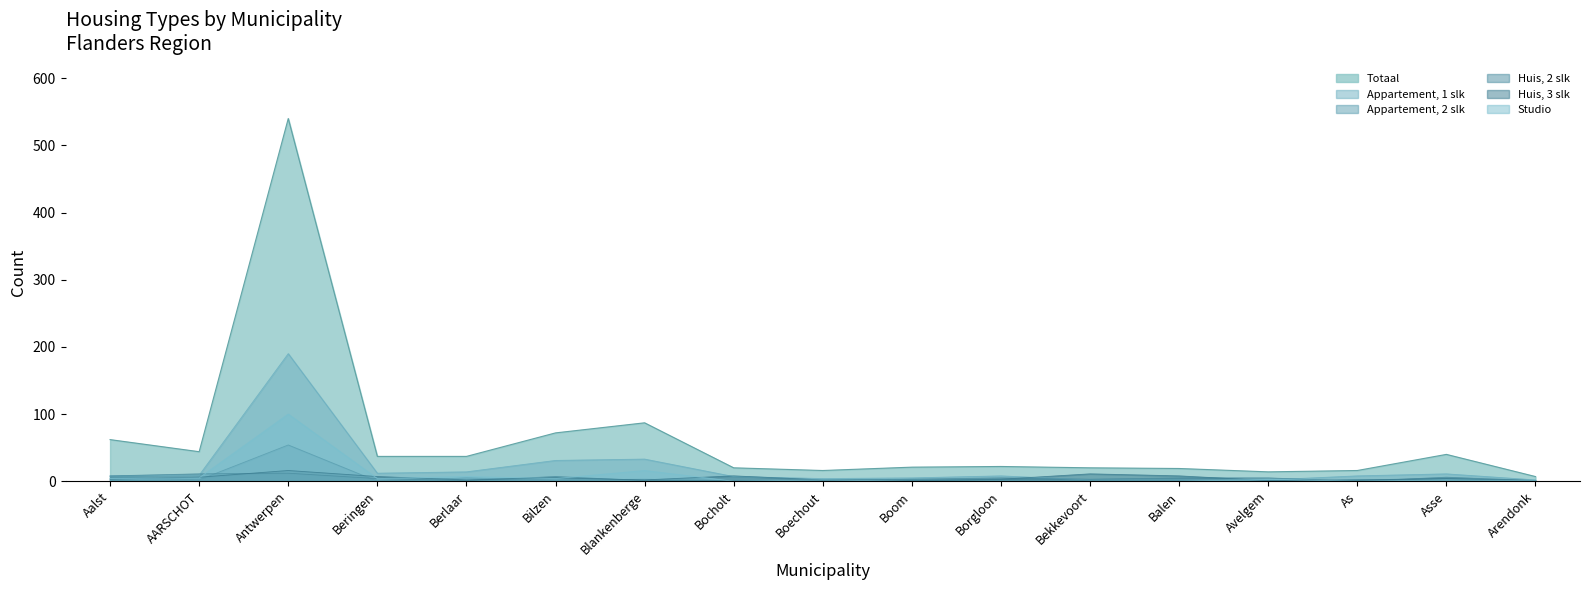

What is the sum of all Huis, 2 slk values?

74